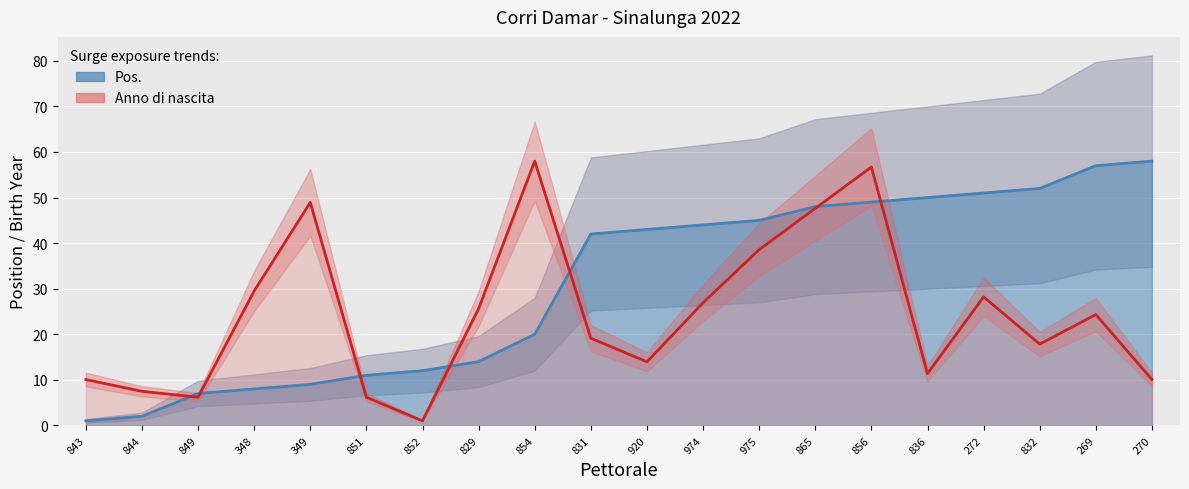

The value at 851 is 5. True or false?

False